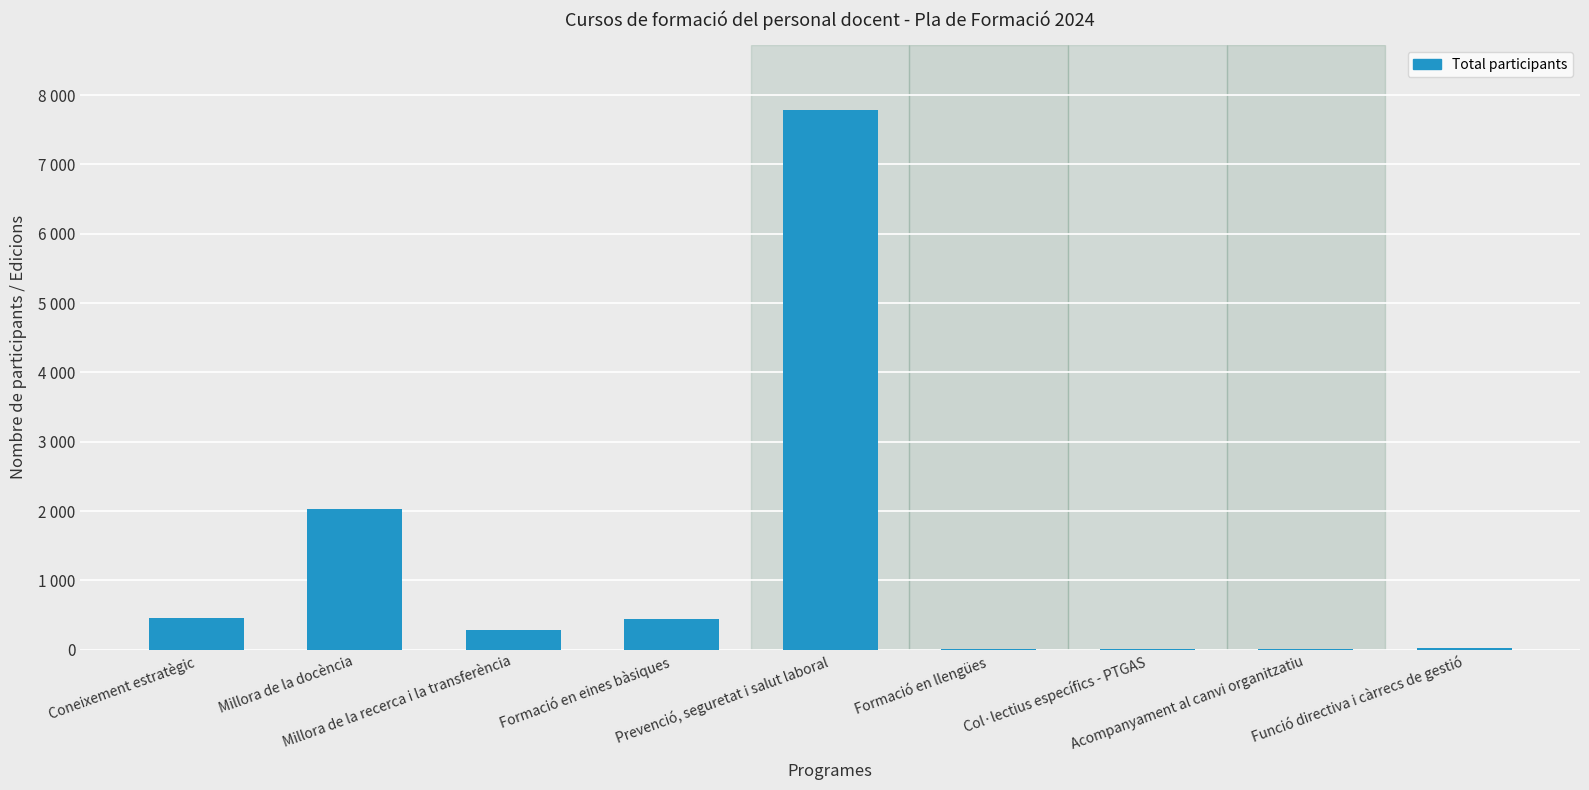

Is it true that the value at Prevenció, seguretat i salut laboral is 7788?

True